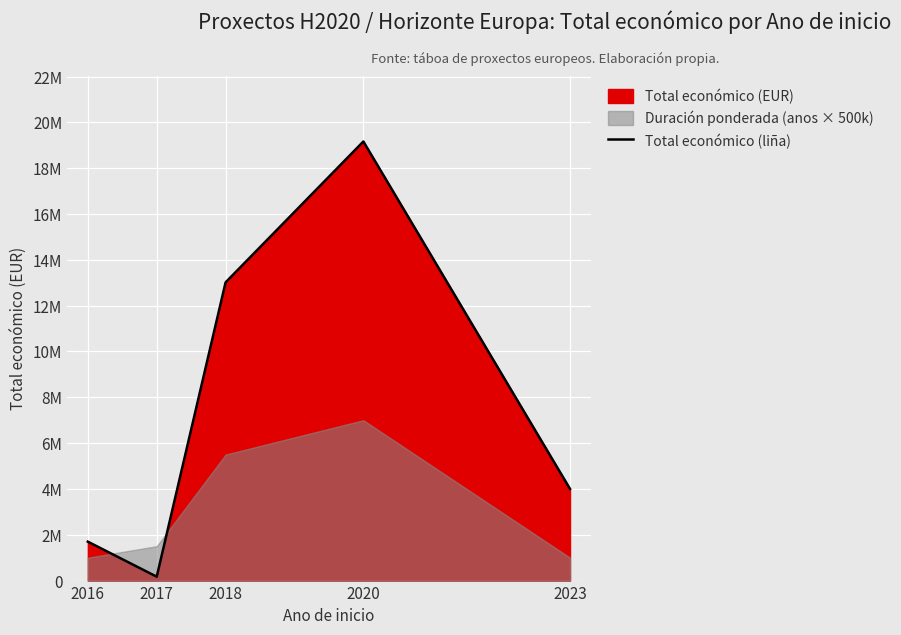

What is the greatest value displayed?

19162956